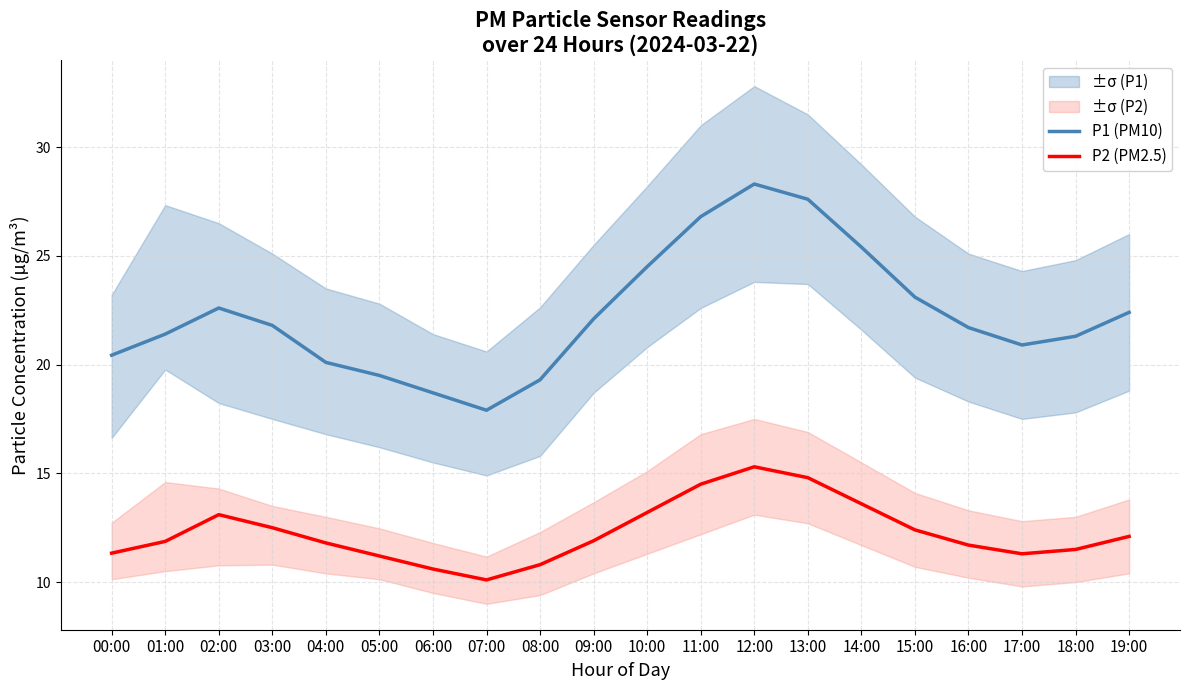

What is the label of the 4th point from the left?

03:00